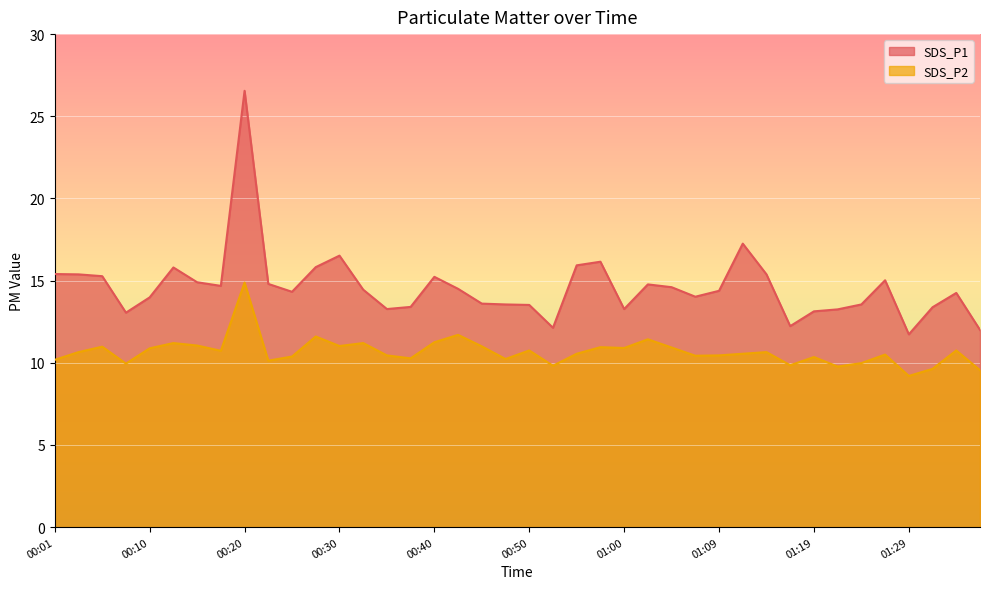

Rank the categories by SDS_P2 value from highest to lowest.

00:20, 00:42, 00:28, 01:02, 00:40, 00:13, 00:32, 00:15, 00:30, 00:45, 00:06, 00:58, 01:05, 01:00, 00:10, 00:50, 01:34, 00:18, 00:03, 01:14, 00:54, 01:12, 01:26, 00:35, 01:09, 01:07, 00:25, 01:19, 00:37, 00:47, 00:01, 00:23, 01:24, 00:08, 01:17, 00:52, 01:22, 01:31, 01:36, 01:29